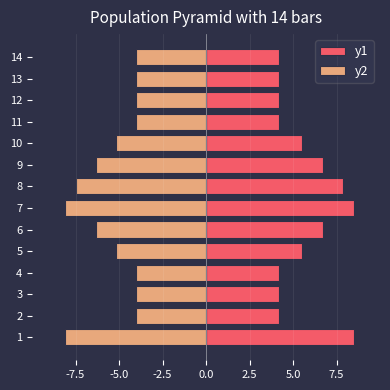

Is it true that y2 equals -8.1 at 7?

True